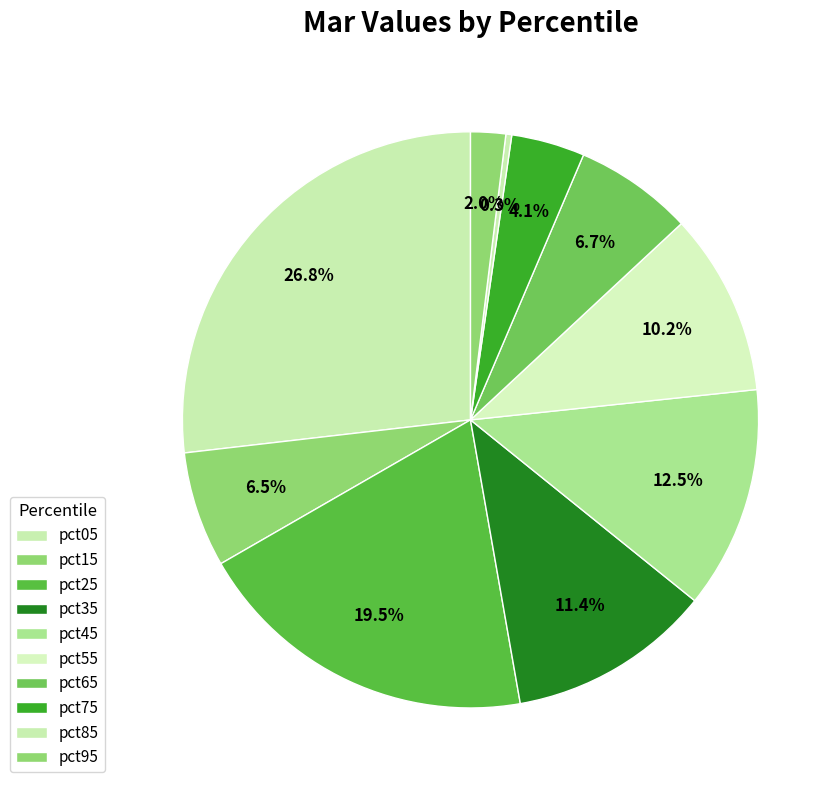

How many slices are in this pie chart?

10